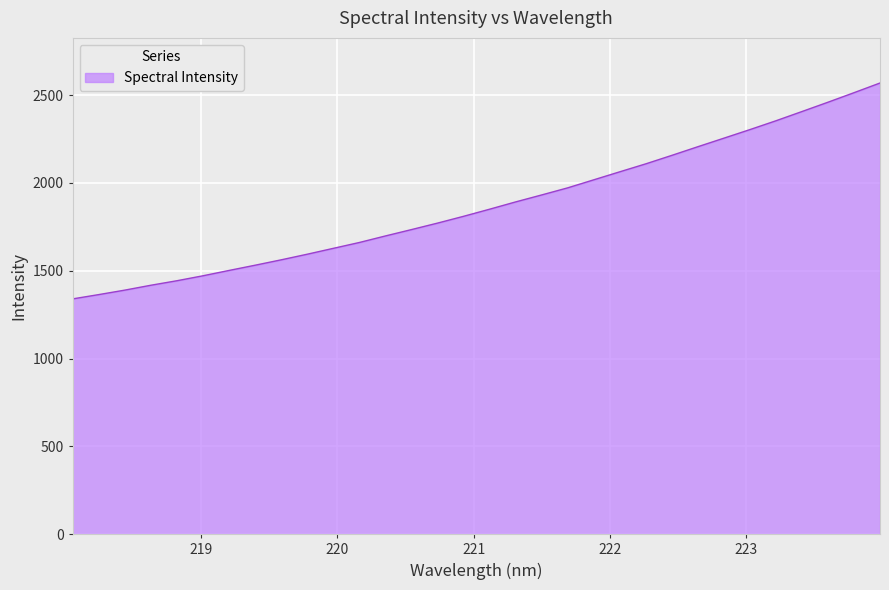

What is the maximum value shown in the chart?

2568.6